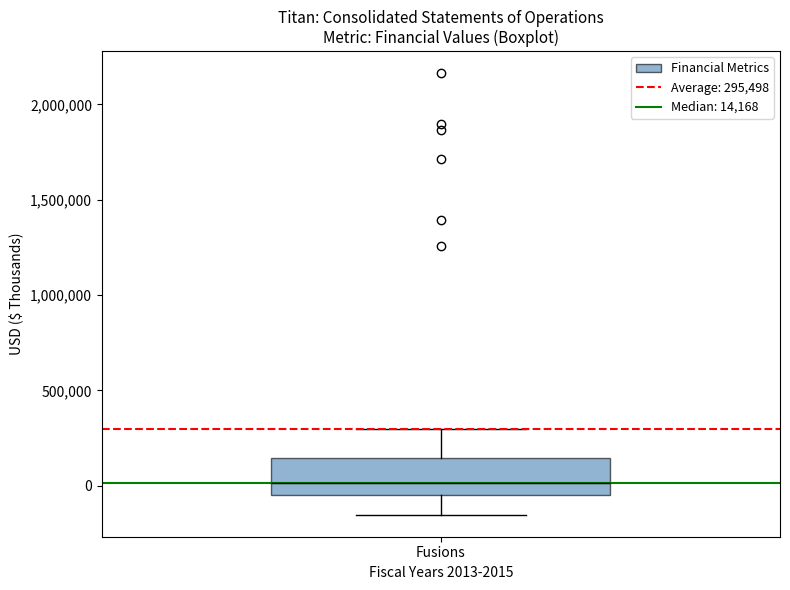

Read this box plot against the y-axis: the position of the median line, the range covered by the box, and the ends of both whiskers. The values are not printed on the chart, so give them approximately, as read against the axis.

median 0, box -50000 to 150000, whiskers -150000 to 300000